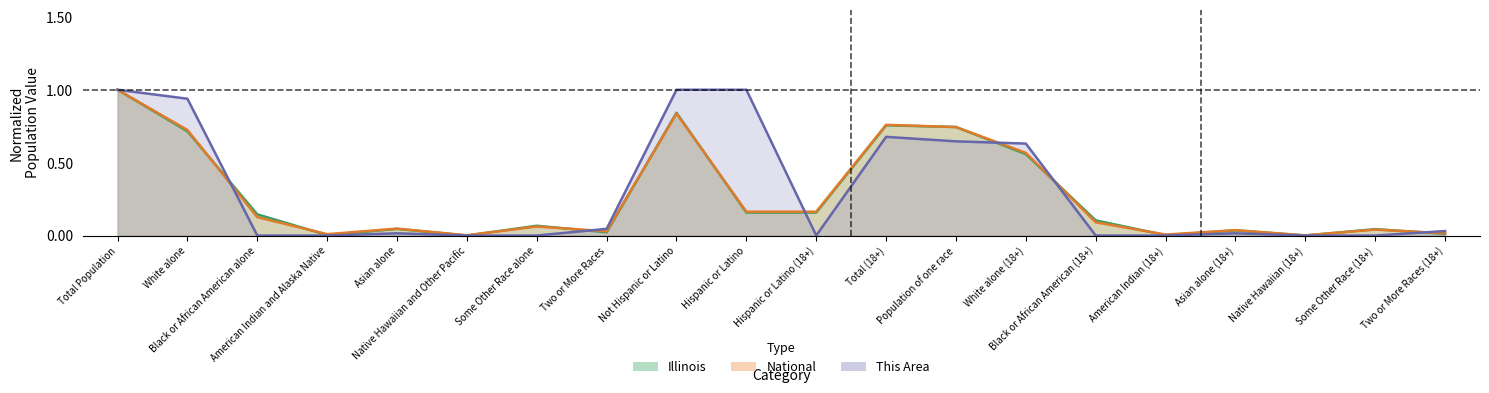

Between Asian alone and Two or More Races (18+), which series saw the biggest shift?

Illinois